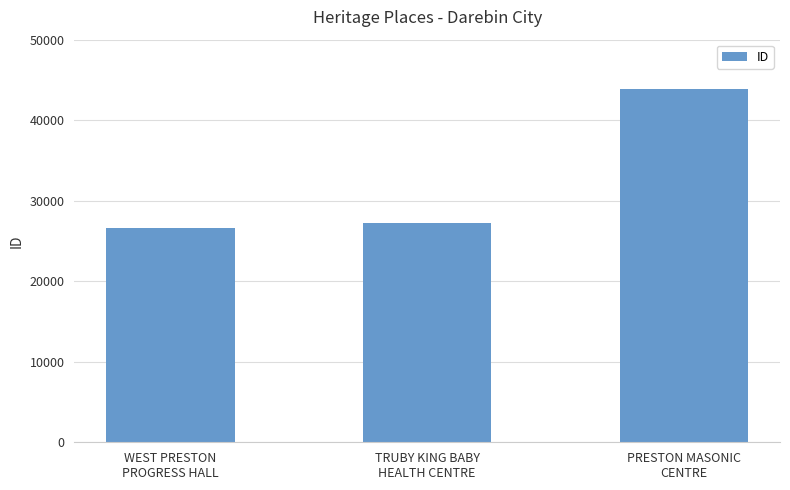

Reading right to left, transcribe all the data shown in this chart.

43865	27283	26608